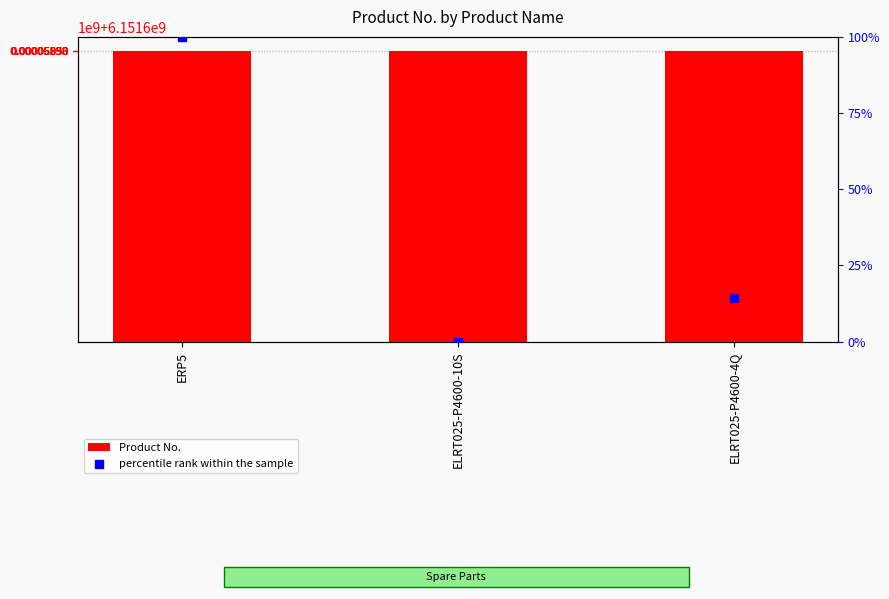

Which series reaches the minimum Y coordinate?

percentile rank within the sample